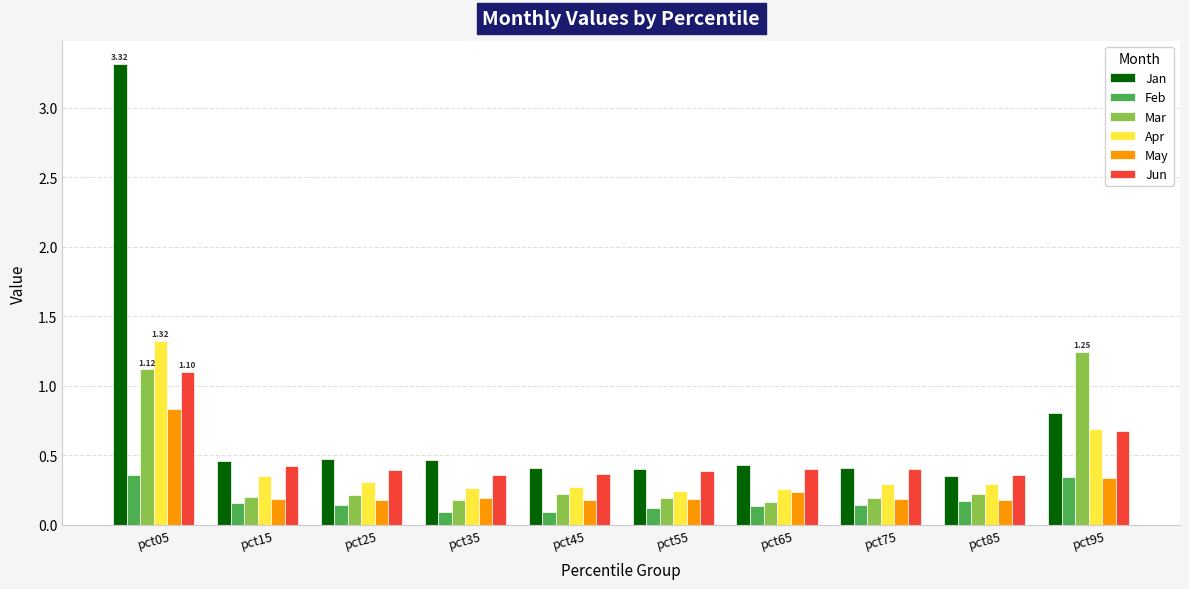

Which series has the largest range (max minus min)?

Jan